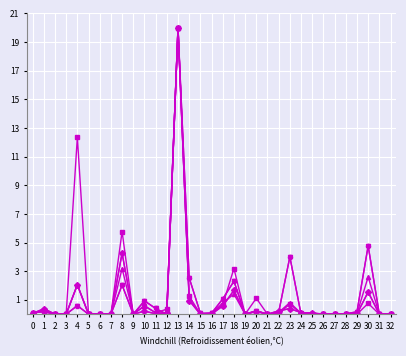

Is this an area chart (filled region under the line)?

No